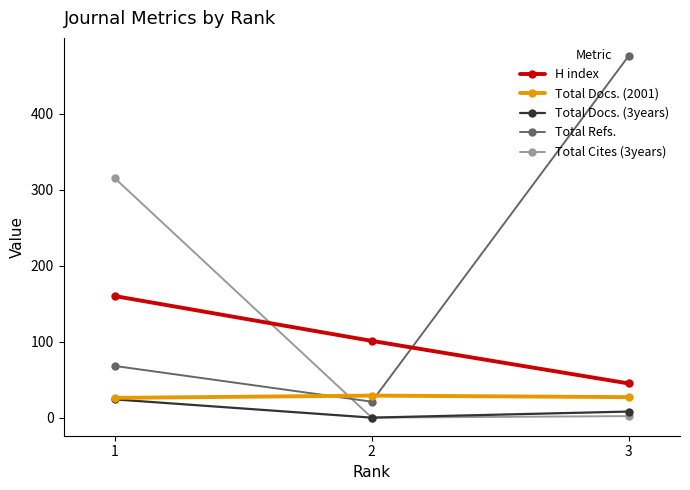

Read the H index value at 2, to the nearest 50.

100